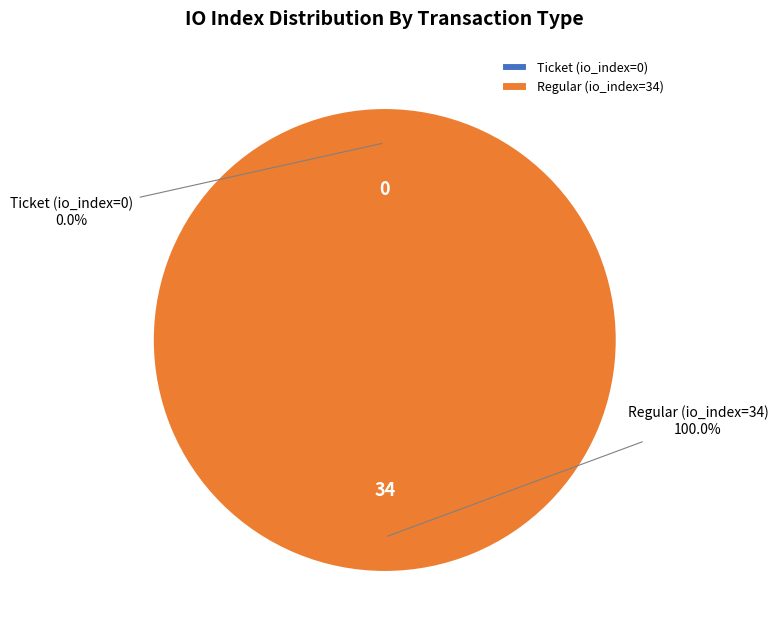

What is the largest slice in the pie chart?

Regular (io_index=34)